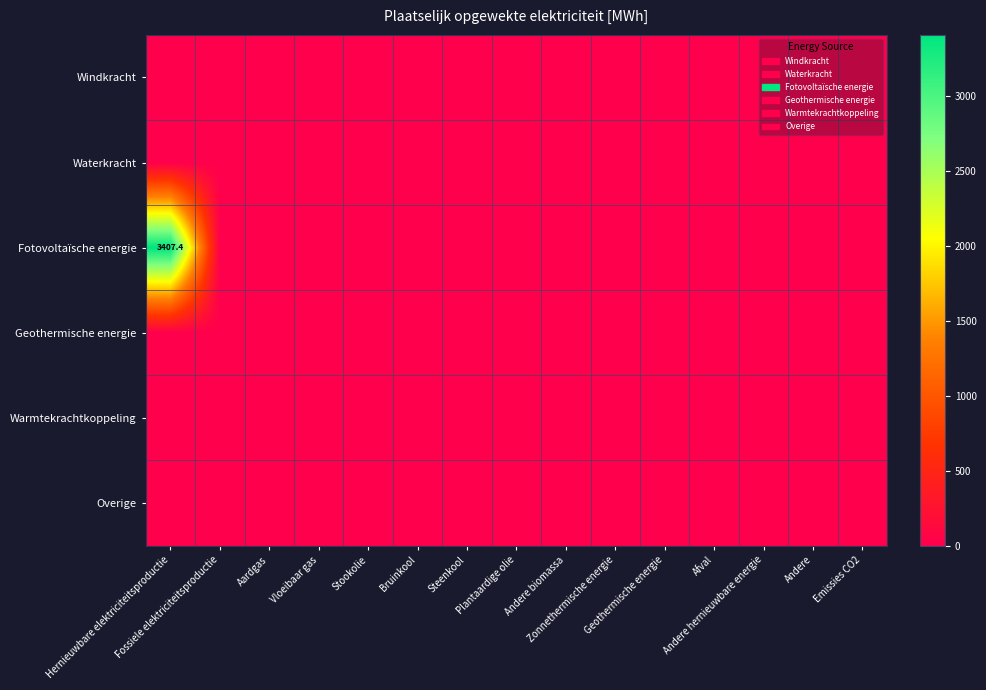

Is it true that Overige equals 0.0 at Bruinkool?

True